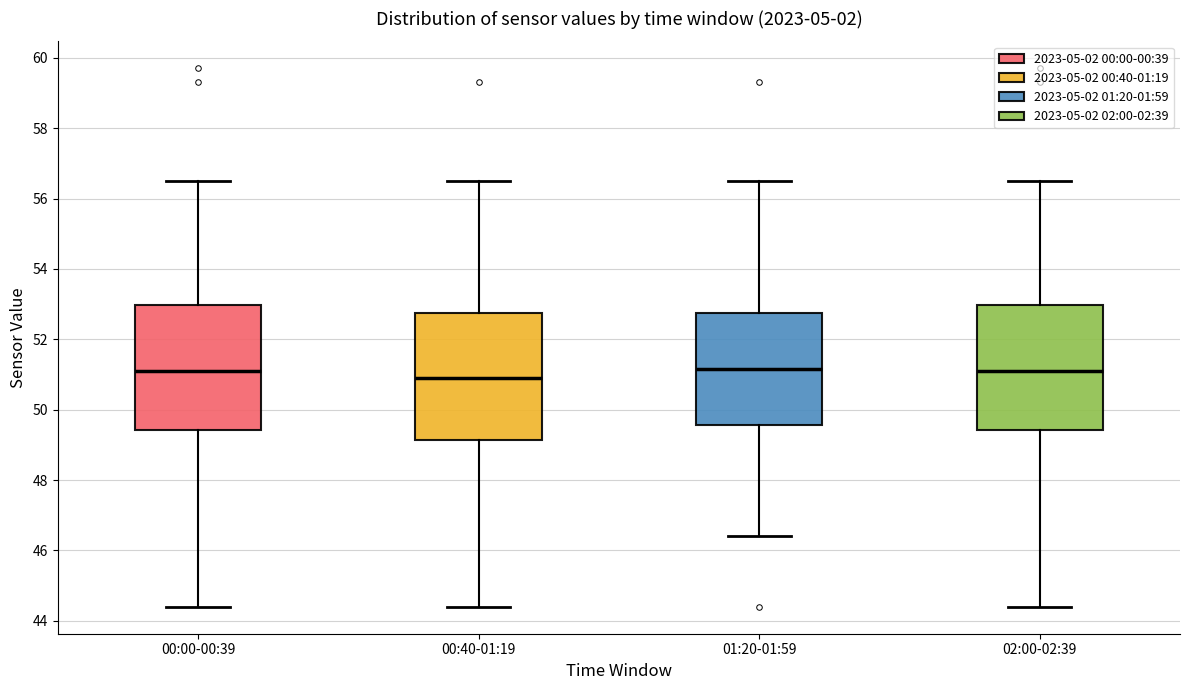

Reading left to right, transcribe this box plot: for each box, give where its median line is, the range the box spans, and where its two whiskers end, as read against the y-axis. The values are not printed on the chart, so give them approximately, as read against the axis.

00:00-00:39: median 51.2, box 49.4 to 53.0, whiskers 44.4 to 56.6
00:40-01:19: median 51.0, box 49.2 to 52.8, whiskers 44.4 to 56.6
01:20-01:59: median 51.2, box 49.6 to 52.8, whiskers 46.4 to 56.6
02:00-02:39: median 51.2, box 49.4 to 53.0, whiskers 44.4 to 56.6